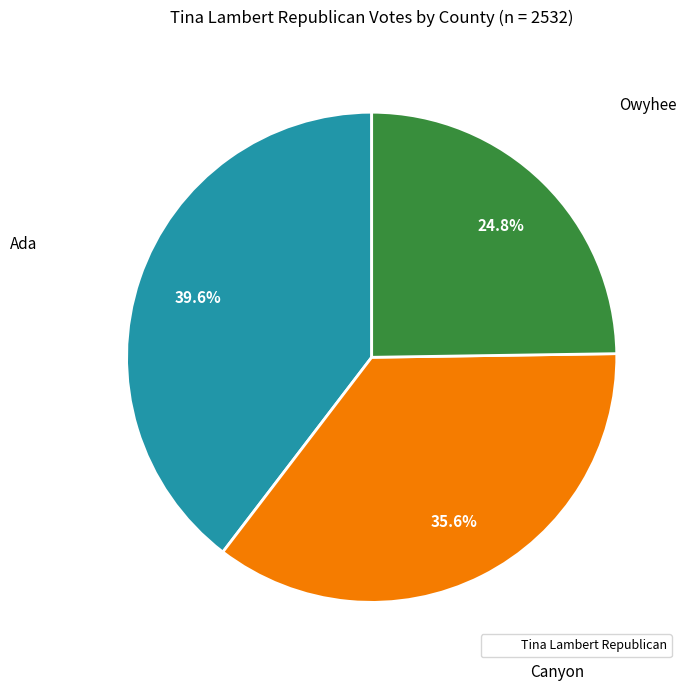

Is there any slice that represents more than half of the pie?

No